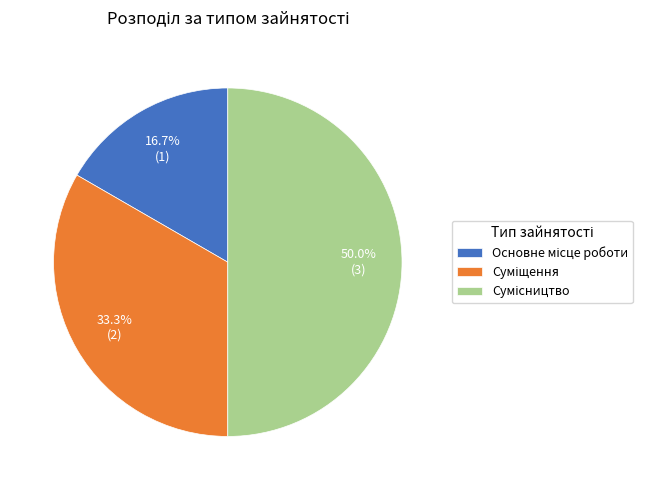

Does Суміщення account for over 50% of the chart?

No